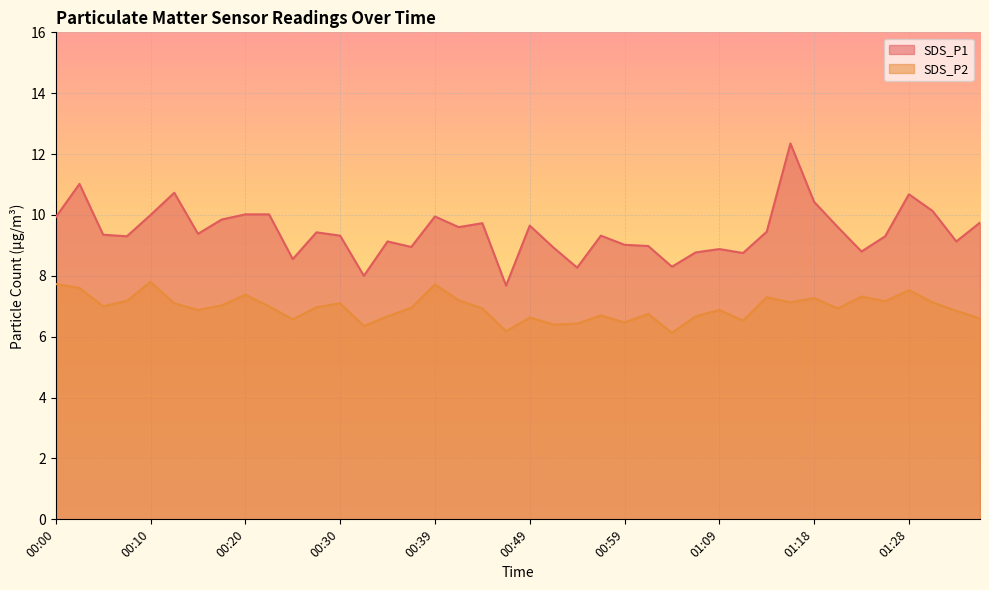

What are all the series names shown in the legend?

SDS_P1, SDS_P2